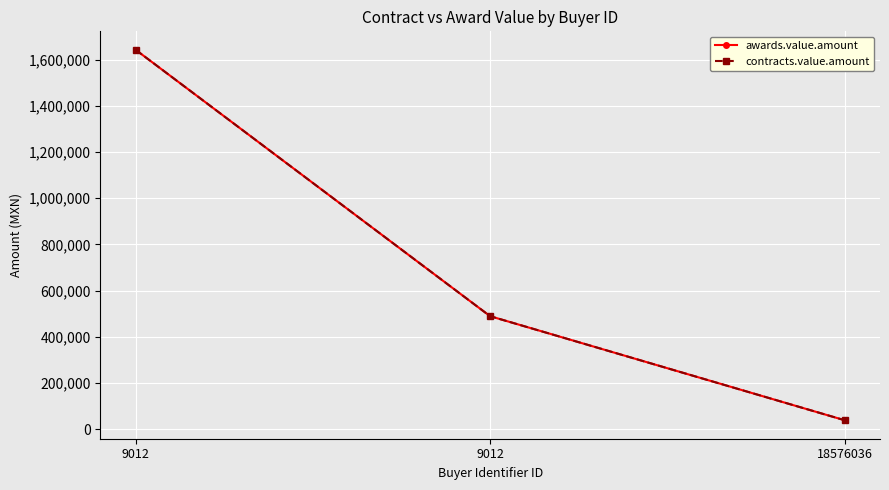

Which category has the lowest value in the awards.value.amount series?

18576036